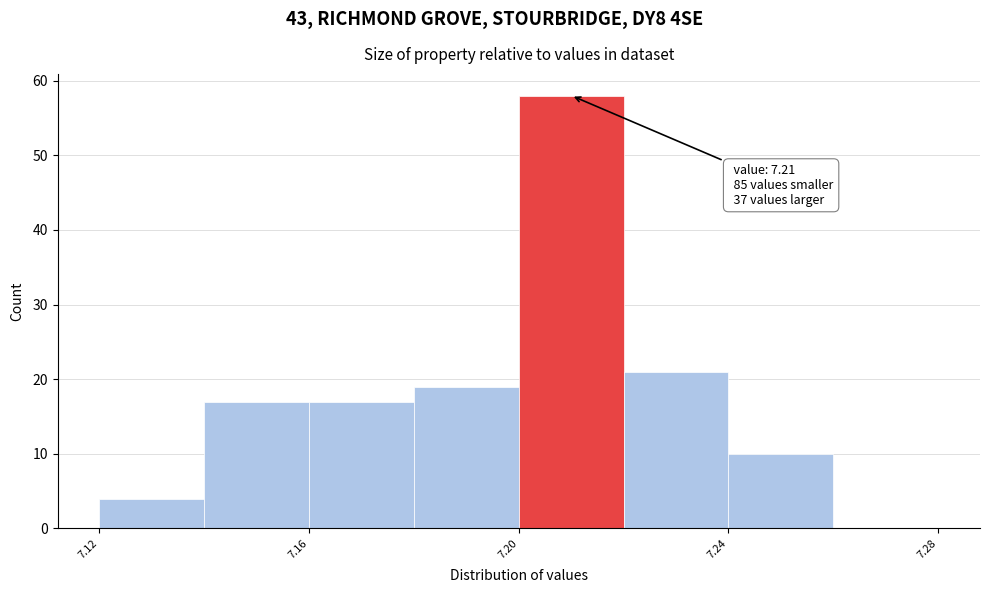

Which range on the x-axis has the tallest bar?

7.20 to 7.22